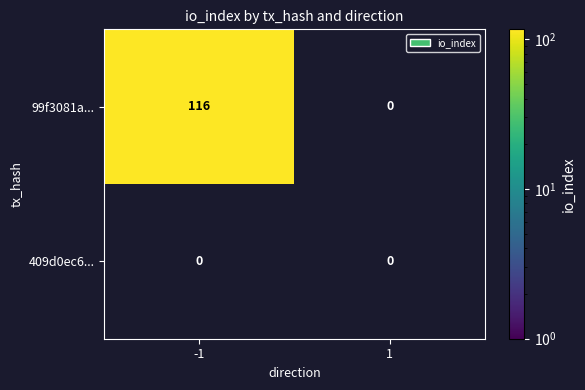

At -1, list the series in order from largest to smallest.

99f3081a8e4074a8ccb4559f6b5462246c98b7a, 409d0ec606dbef15a5ff2c7668de1c49833fc63